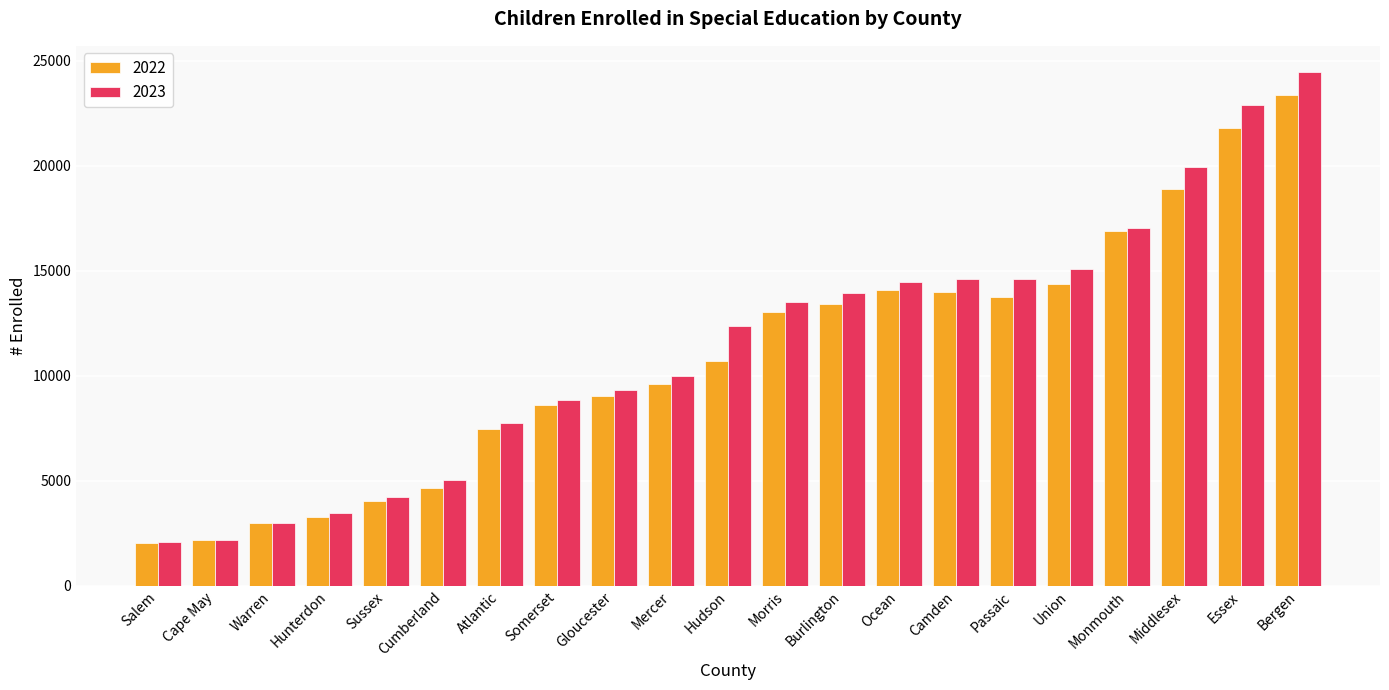

At how many categories does at least one series exceed 17939?

3